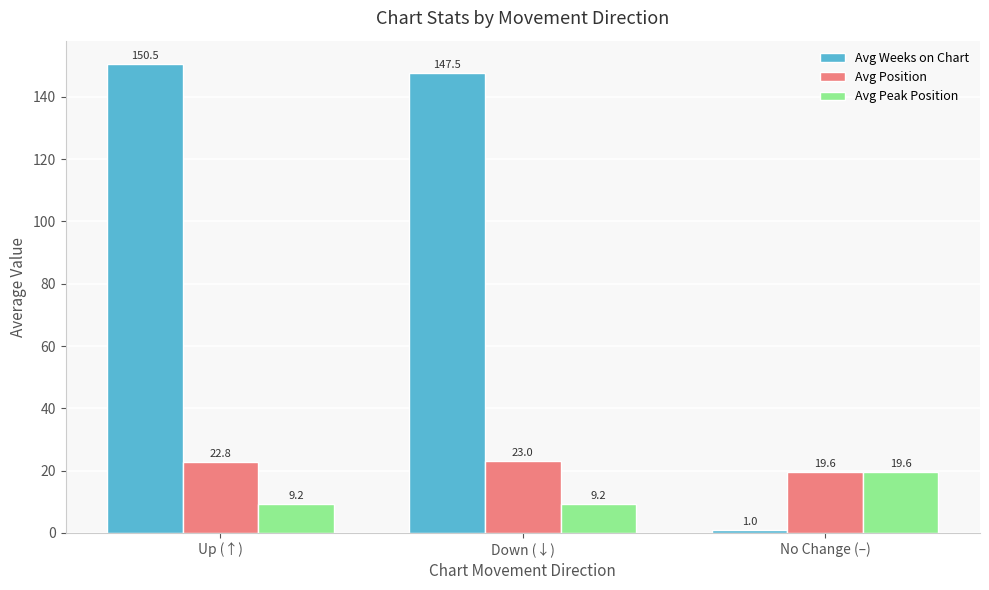

Is the value of Avg Weeks on Chart at Down (↓) greater than the value of Avg Peak Position at Up (↑)?

Yes